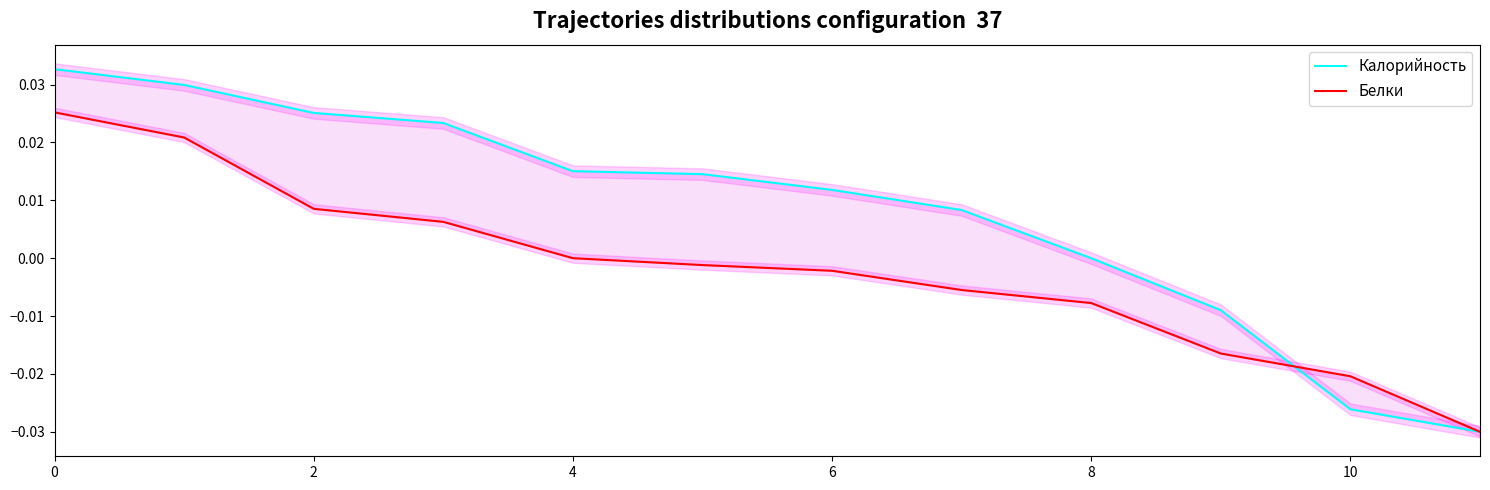

What is the difference between the second highest and minimum values in the Белки series?

0.1